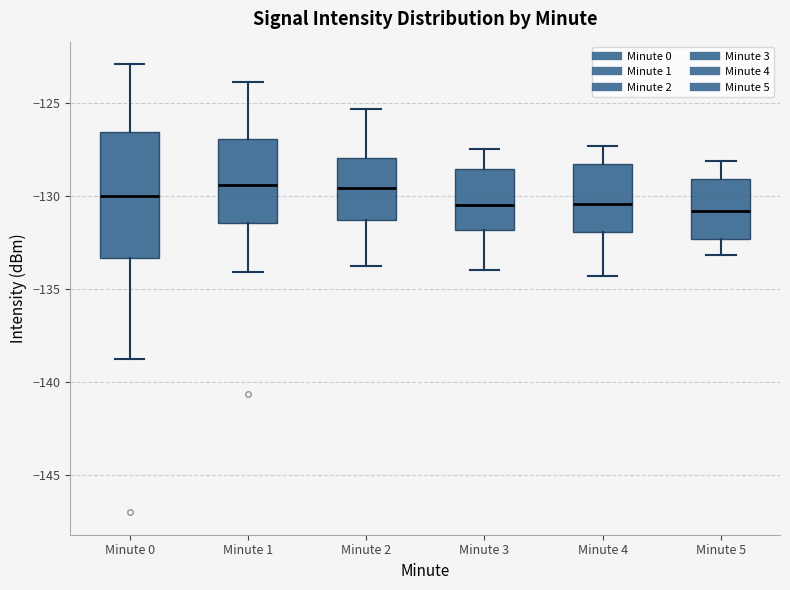

Reading left to right, transcribe this box plot: for each box, give where its median line is, the range the box spans, and where its two whiskers end, as read against the y-axis. The values are not printed on the chart, so give them approximately, as read against the axis.

Minute 0: median -130.0, box -133.5 to -126.5, whiskers -138.5 to -123.0
Minute 1: median -129.5, box -131.5 to -127.0, whiskers -134.0 to -124.0
Minute 2: median -129.5, box -131.5 to -128.0, whiskers -134.0 to -125.5
Minute 3: median -130.5, box -132.0 to -128.5, whiskers -134.0 to -127.5
Minute 4: median -130.5, box -132.0 to -128.5, whiskers -134.5 to -127.5
Minute 5: median -131.0, box -132.5 to -129.0, whiskers -133.0 to -128.0